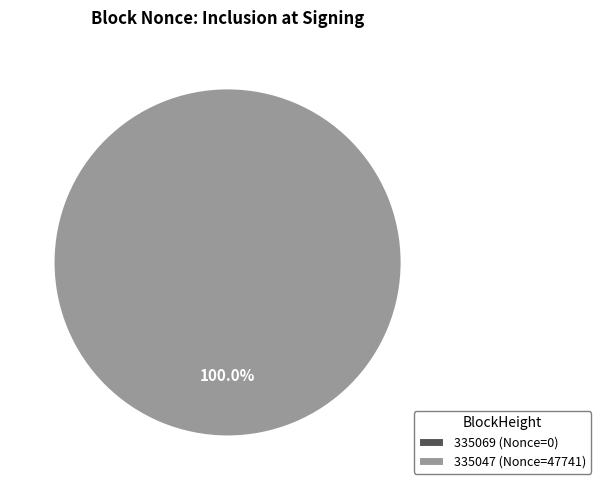

Is it true that 335047 is 92% of the pie?

False